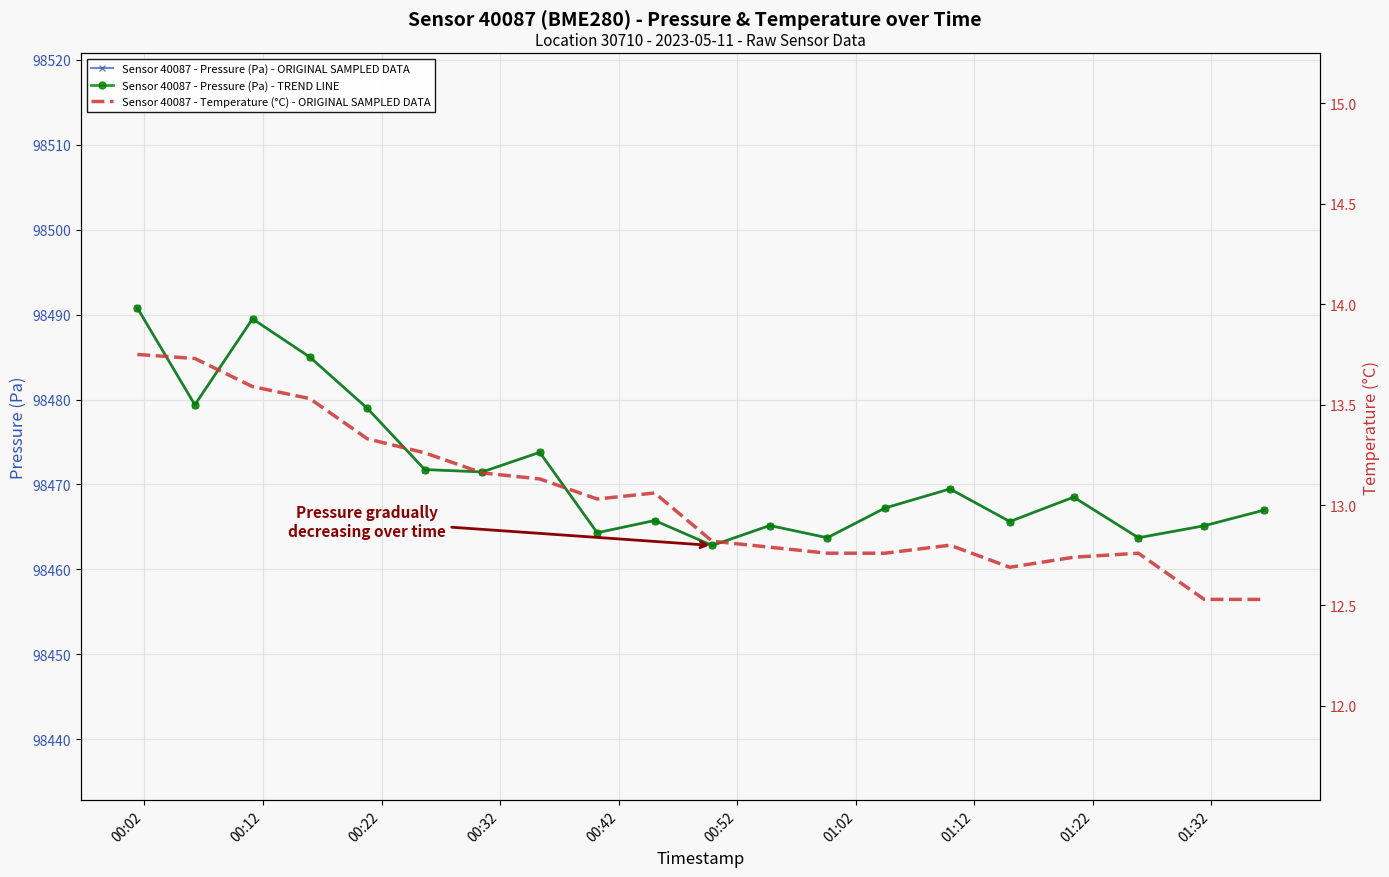

True or false: Sensor 40087 - Pressure (Pa) - TREND LINE has more than 2 points higher than both neighbors.

True